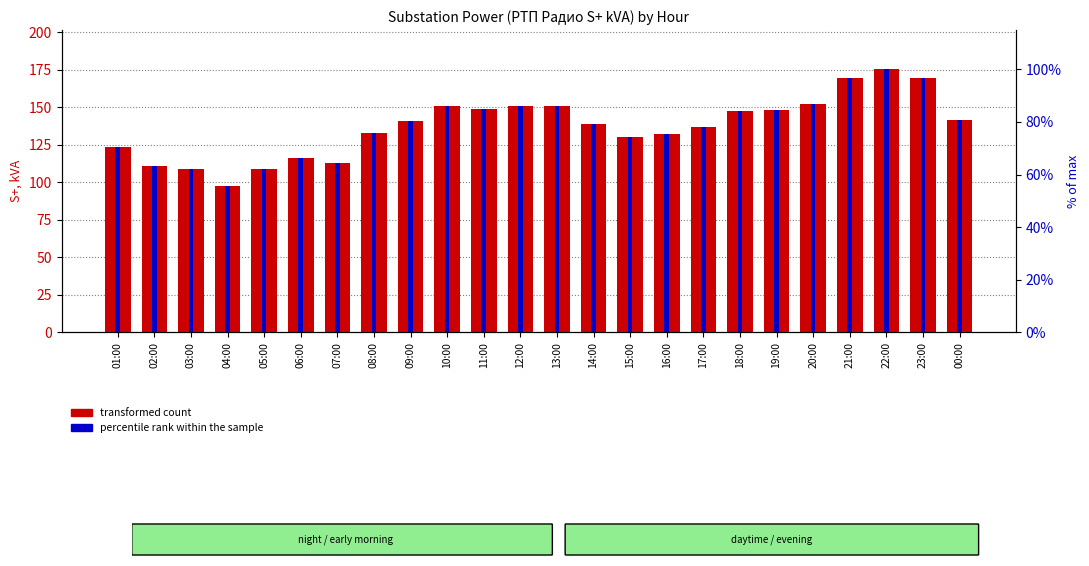

Reading left to right, transcribe all the data shown in this chart.

transformed count: 123.7	111.1	108.5	97.7	108.6	115.9	113.0	133.0	140.7	150.6	148.8	150.8	150.8	139.0	130.0	132.3	136.7	147.5	148.0	152.2	169.4	175.2	169.6	141.8
percentile rank within the sample: 70.6	63.4	61.9	55.8	62.0	66.2	64.5	75.9	80.3	85.9	84.9	86.1	86.1	79.4	74.2	75.5	78.0	84.2	84.5	86.9	96.7	100.0	96.8	80.9